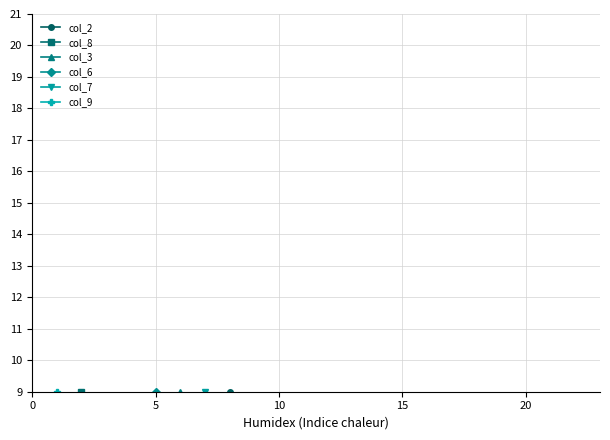

What is the difference between the maximum and minimum values in the col_3 series?

8